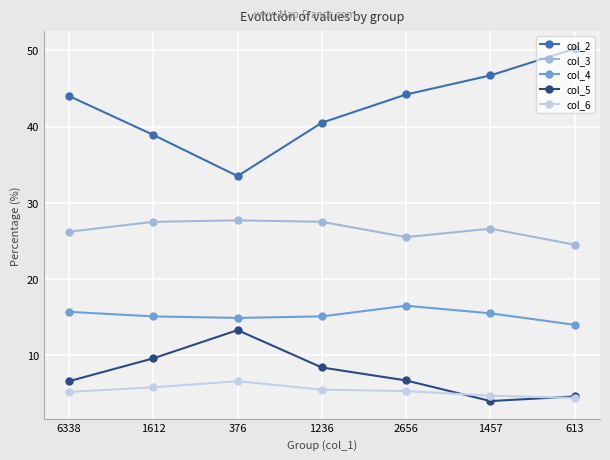

Is it true that col_4 equals 15.5 at 1457?

True